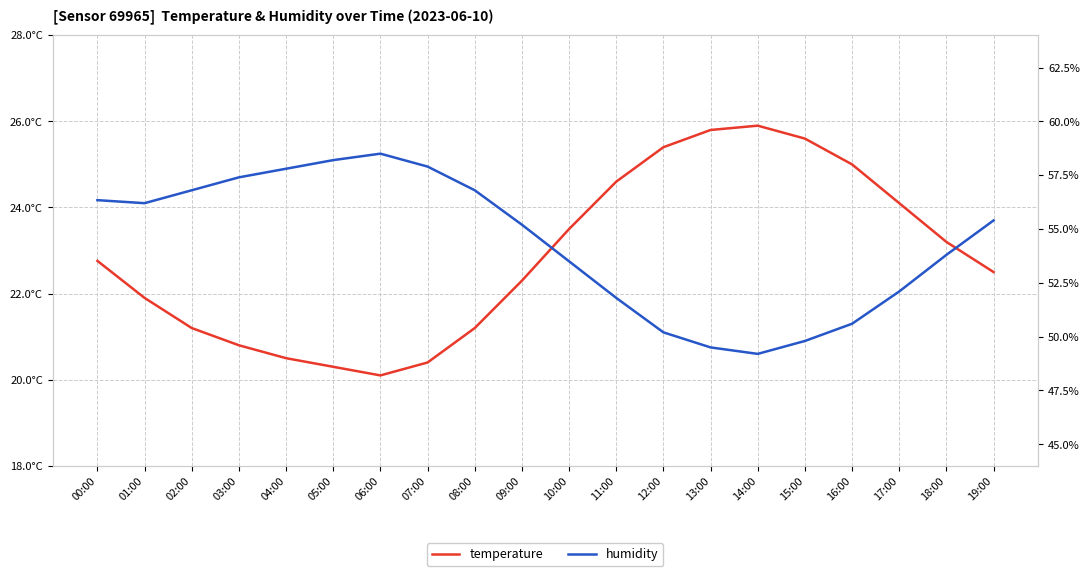

What is the difference between the humidity values at 05:00 and 18:00?

4.4